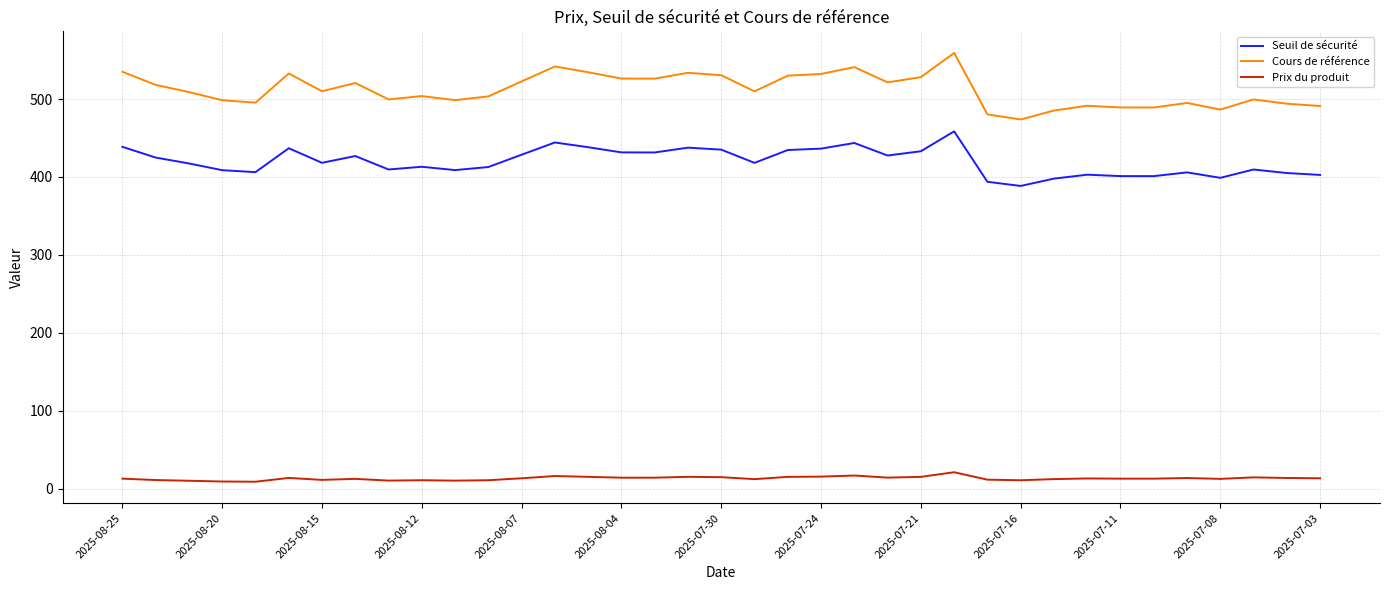

What is the difference between the maximum and second lowest values in the Seuil de sécurité series?

64.7